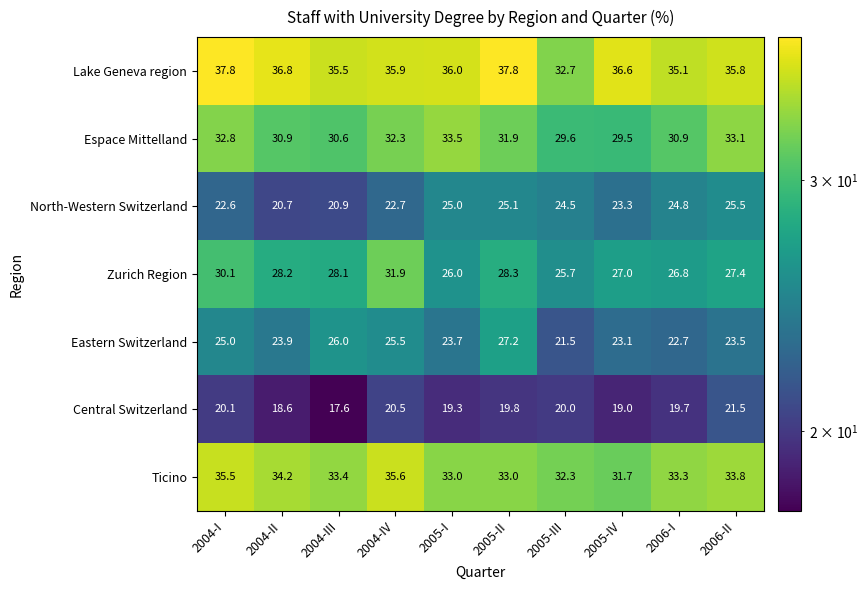

The Ticino series shows 15.3 at 2004-III. True or false?

False